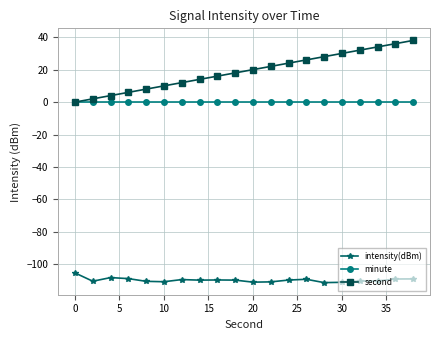

True or false: intensity(dBm) and second intersect in this chart.

False